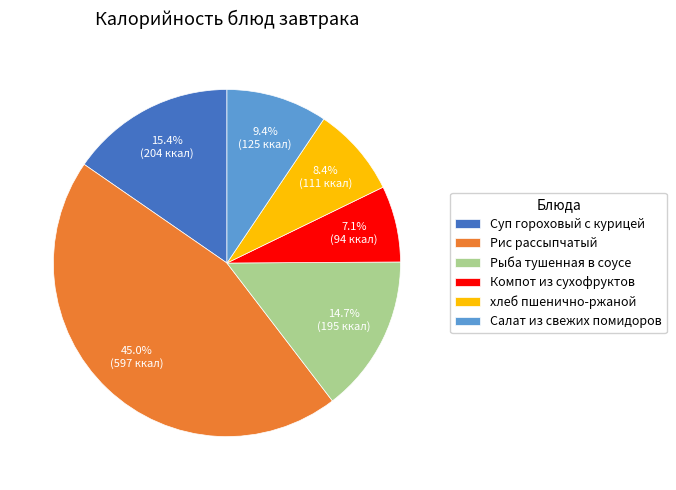

What percentage is the Рис рассыпчатый slice, to the nearest percent?

45%